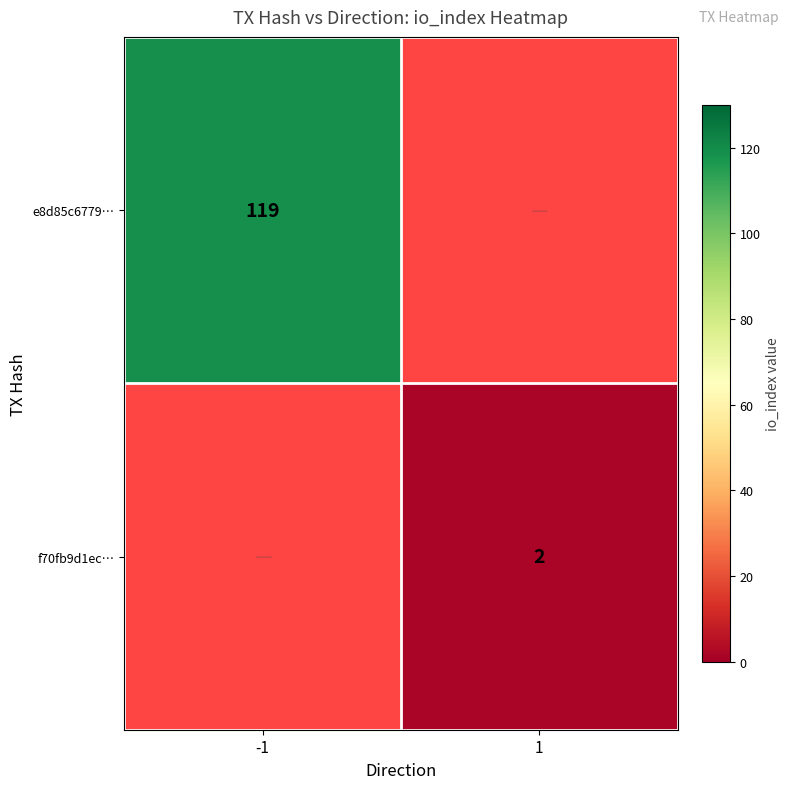

At which category does the chart reach its minimum across all series?

1